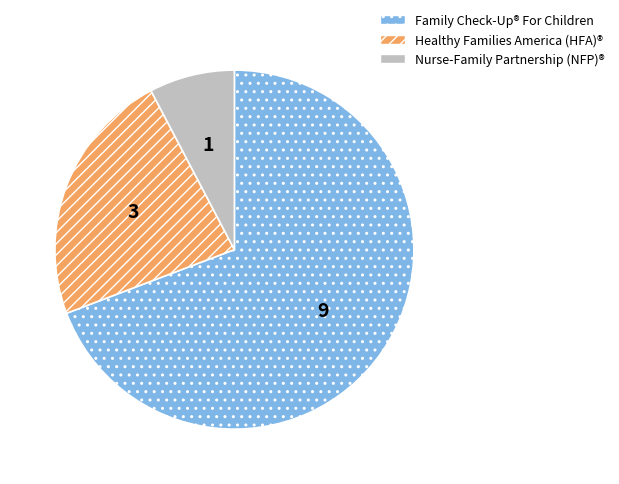

How many segments does this pie chart have?

3